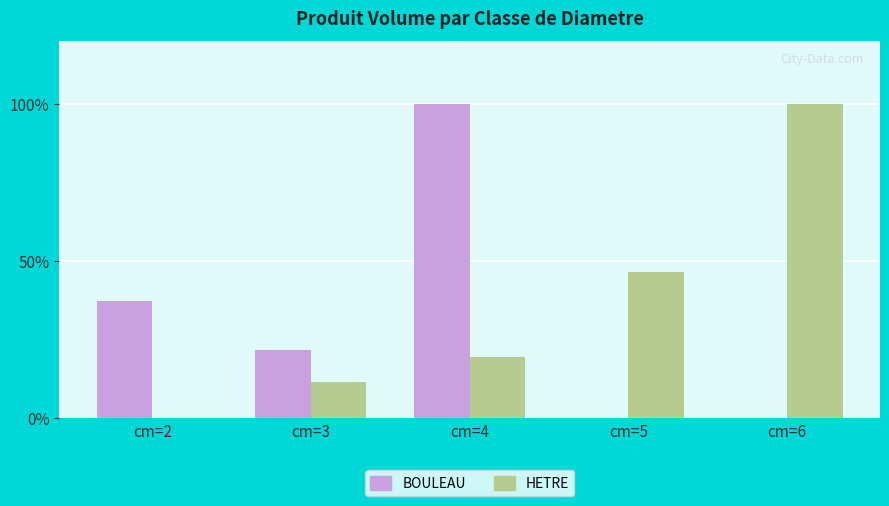

What is the average value of the BOULEAU series?

31.7